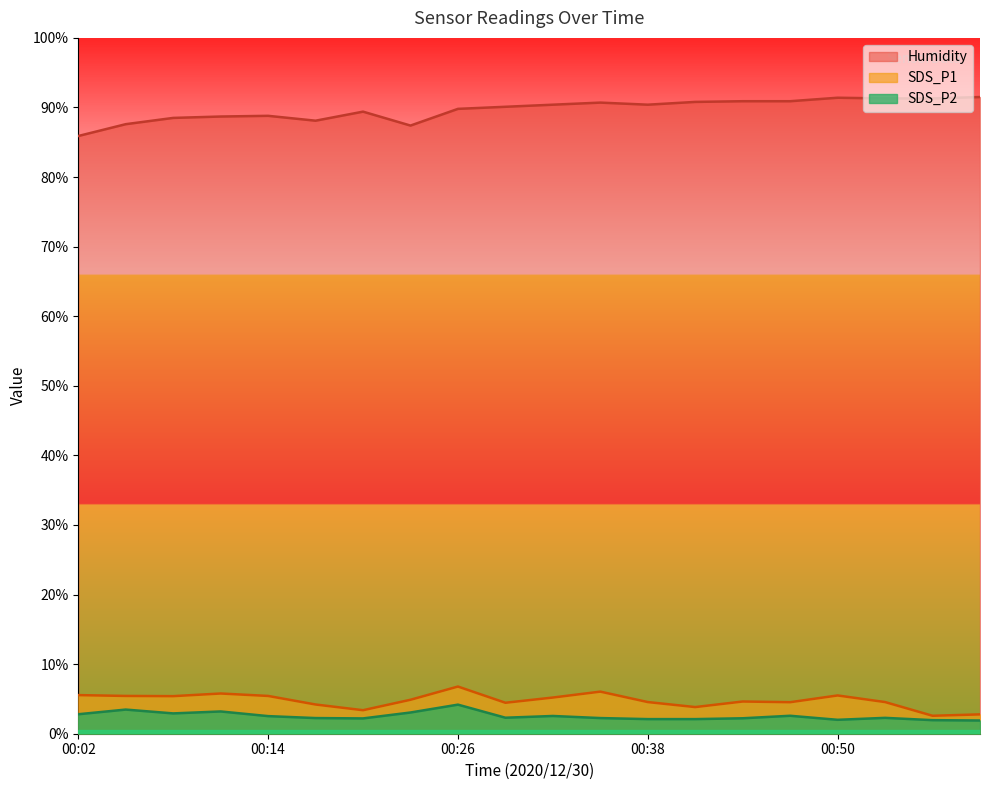

Reading left to right, what are all the values shown in this chart?

SDS_P1: 5.5	5.4	5.4	5.8	5.4	4.2	3.4	4.9	6.8	4.5	5.2	6.0	4.5	3.8	4.6	4.5	5.5	4.5	2.6	2.8
SDS_P2: 2.8	3.5	2.9	3.2	2.5	2.2	2.2	3.0	4.2	2.3	2.5	2.2	2.1	2.1	2.2	2.6	2.0	2.3	1.9	1.9
Humidity: 85.9	87.6	88.5	88.7	88.8	88.1	89.4	87.4	89.8	90.1	90.4	90.7	90.4	90.8	90.9	90.9	91.4	91.3	91.3	91.5